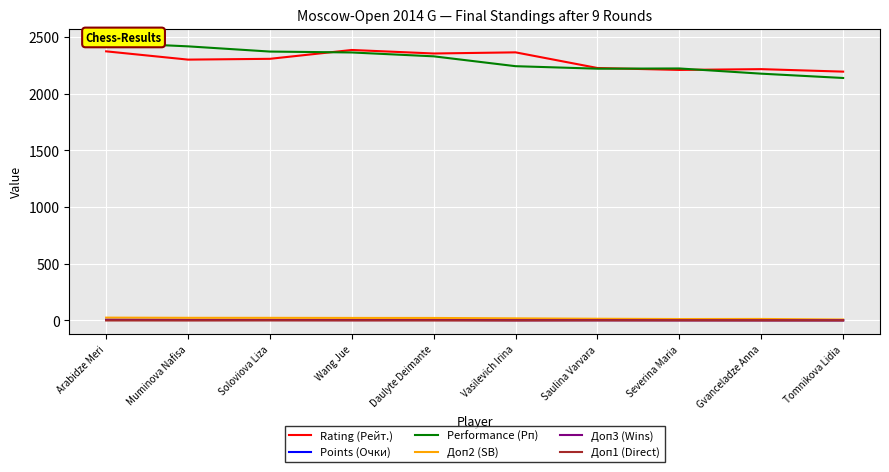

Which series has the largest total across all categories?

Rating (Рейт.)